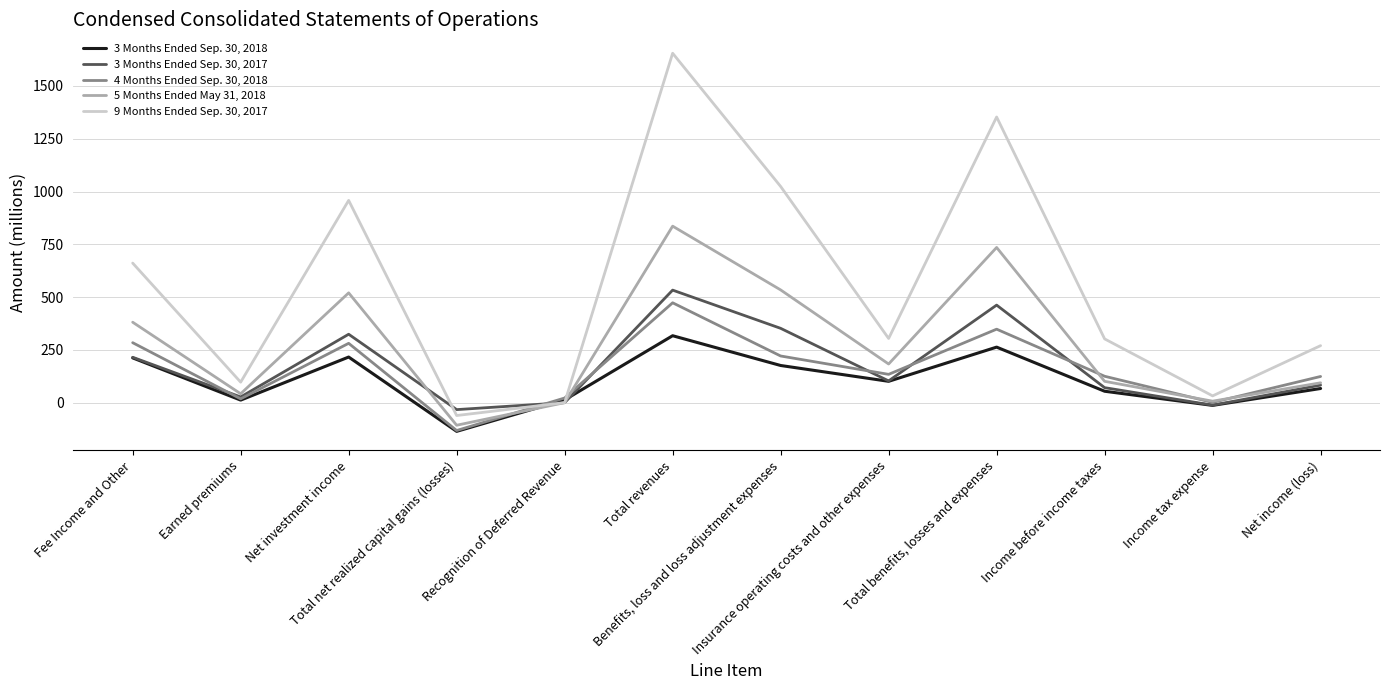

At which category does 5 Months Ended May 31, 2018 reach its first local peak?

Net investment income